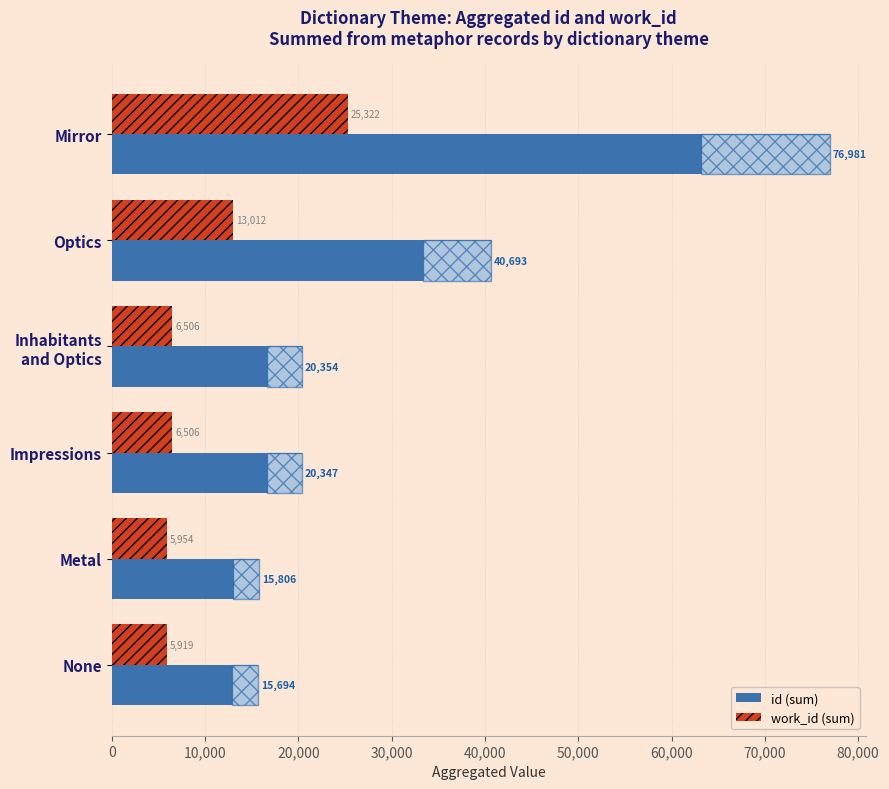

What is the difference between the second highest and second lowest values in the work_id (sum) series?

7058